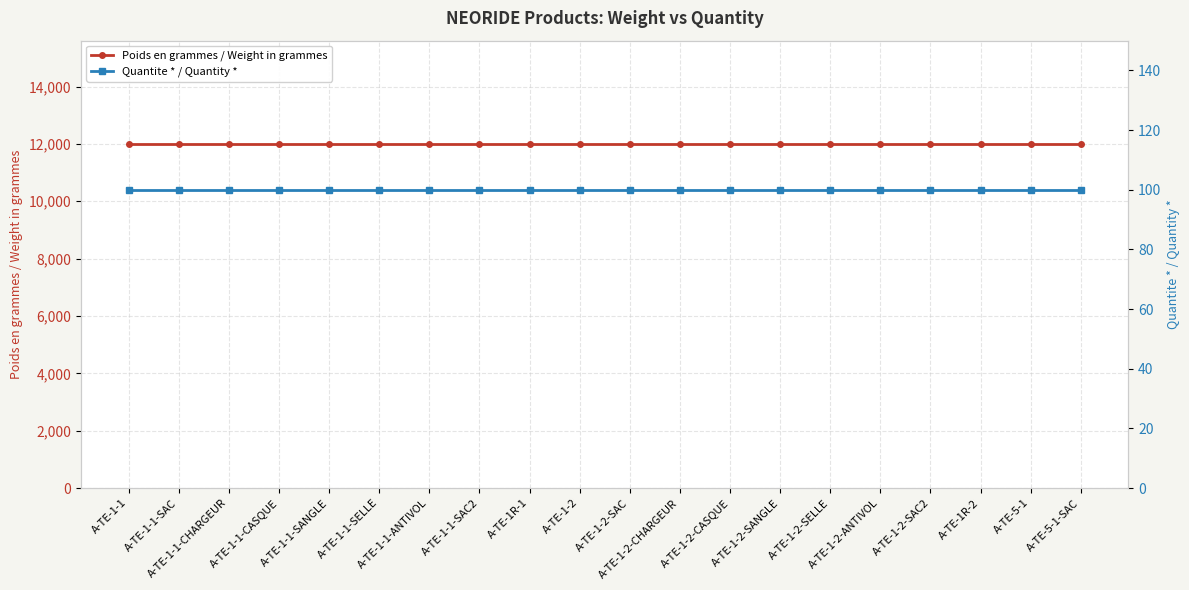

Rank the series at A-TE-1-2-SAC from lowest to highest value.

Quantite * / Quantity *, Poids en grammes / Weight in grammes